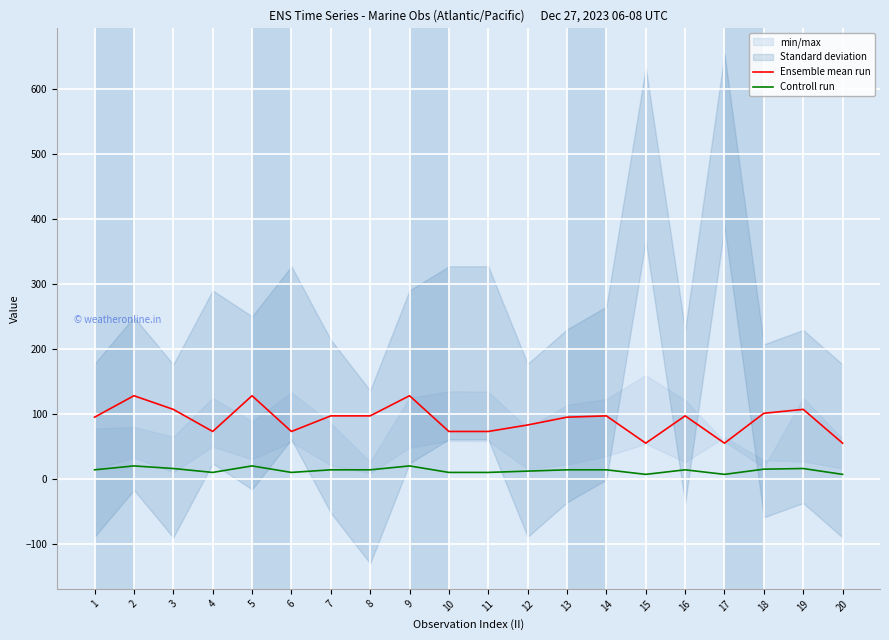

Which category has the lowest value across all series?

15